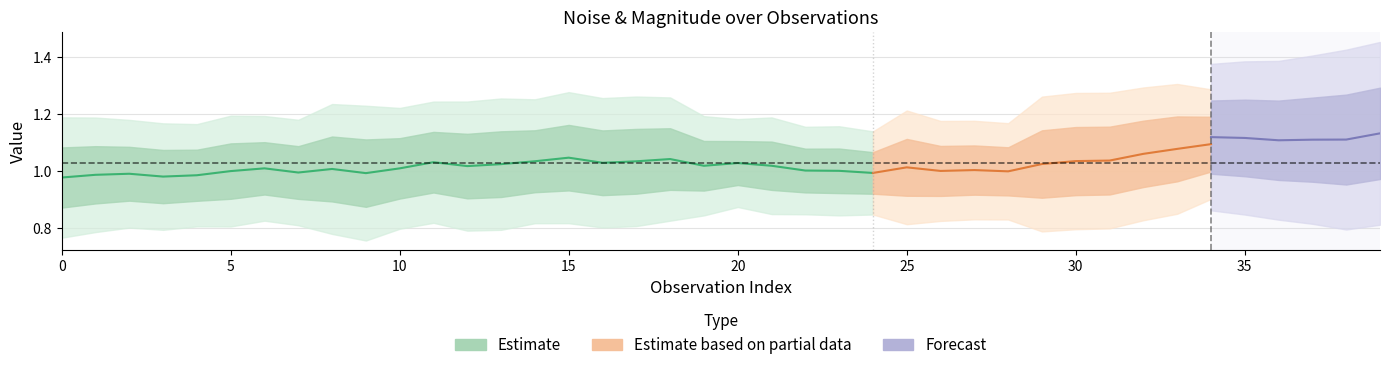

How many lines are shown in the chart?

3